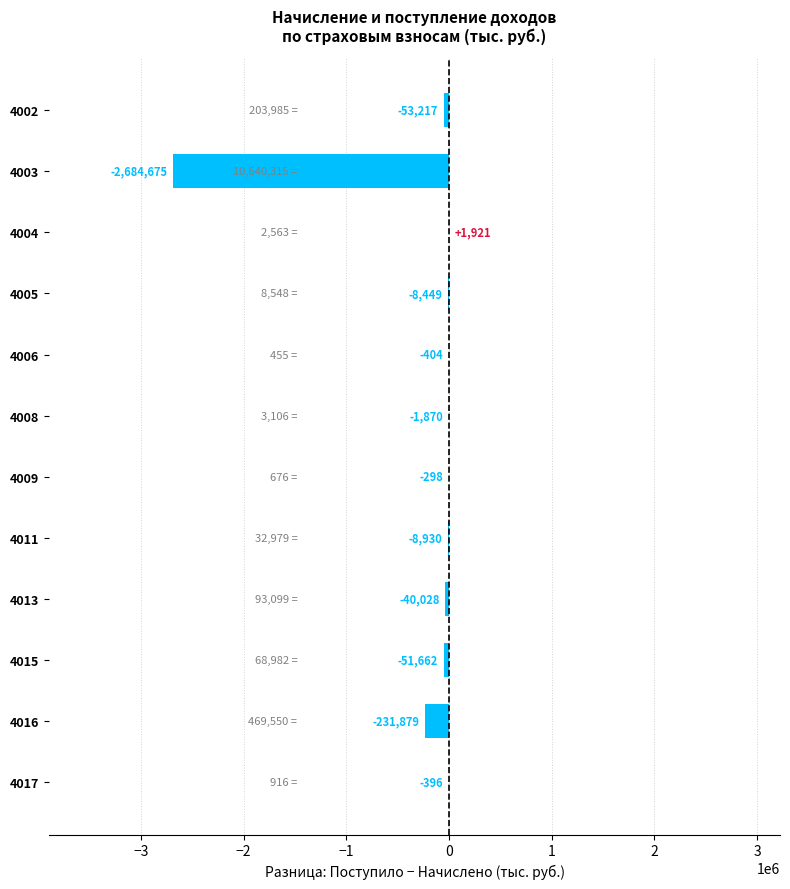

Reading top to bottom, list all the values displayed in this chart.

4002=-53217	4003=-2684675	4004=1921	4005=-8449	4006=-404	4008=-1870	4009=-298	4011=-8930	4013=-40028	4015=-51662	4016=-231879	4017=-396